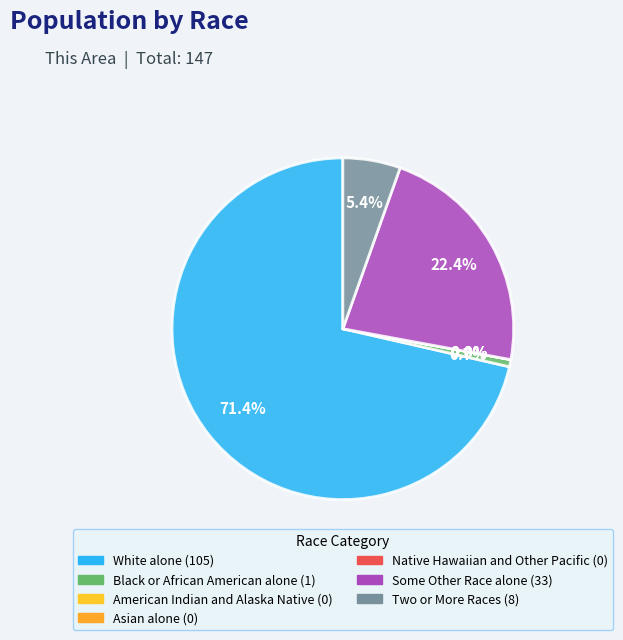

Which slice is the largest?

White alone